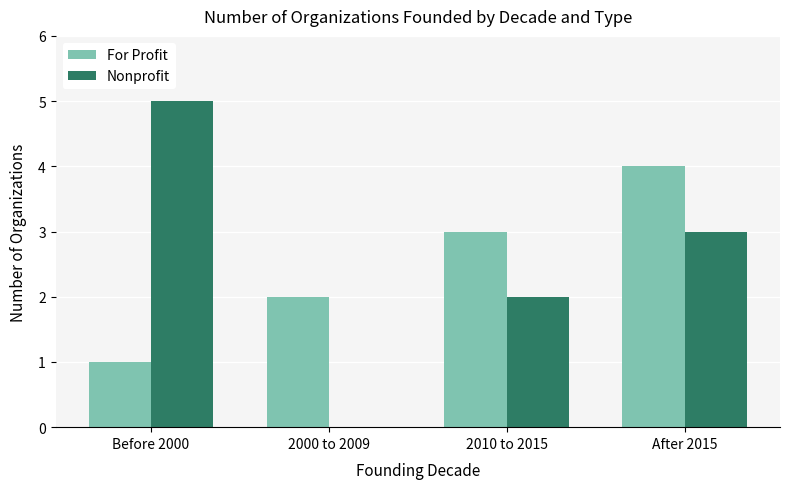

Where is Nonprofit nearest to the value 2?

2010 to 2015